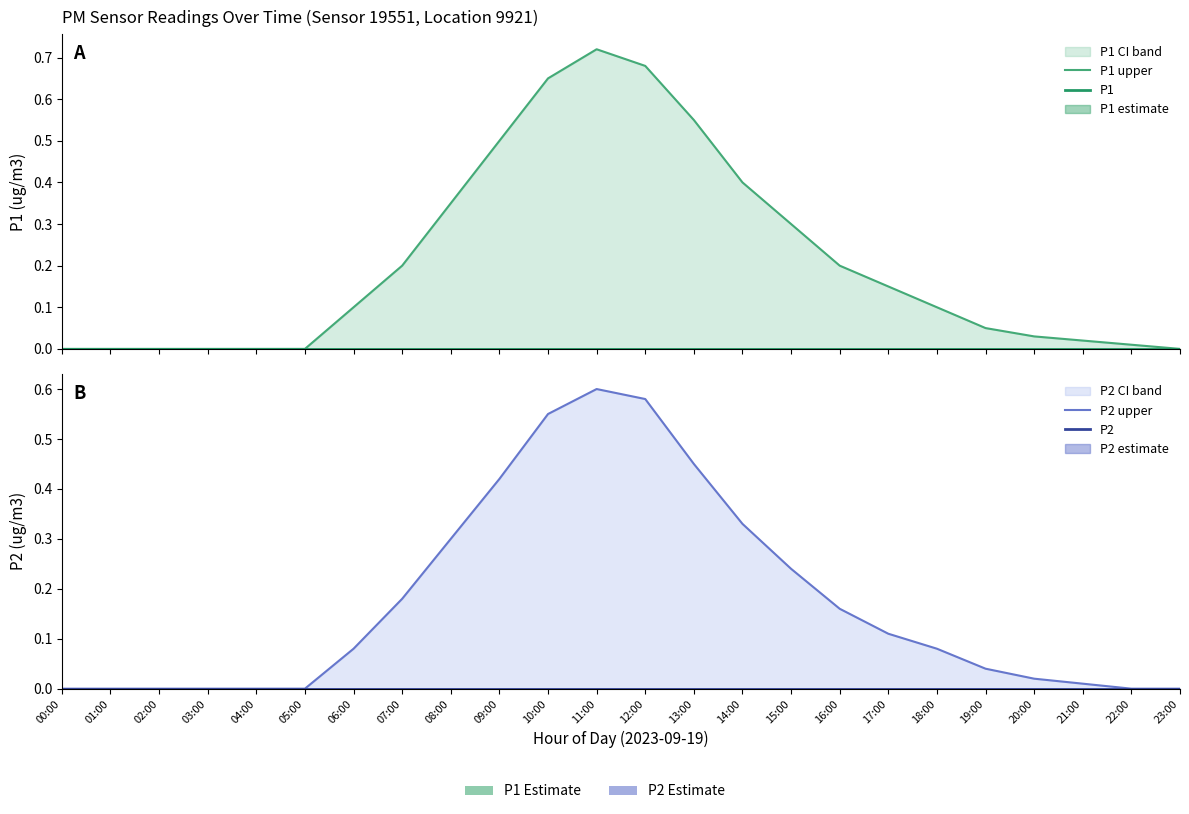

At which label is P1 upper closest to 0?

00:00